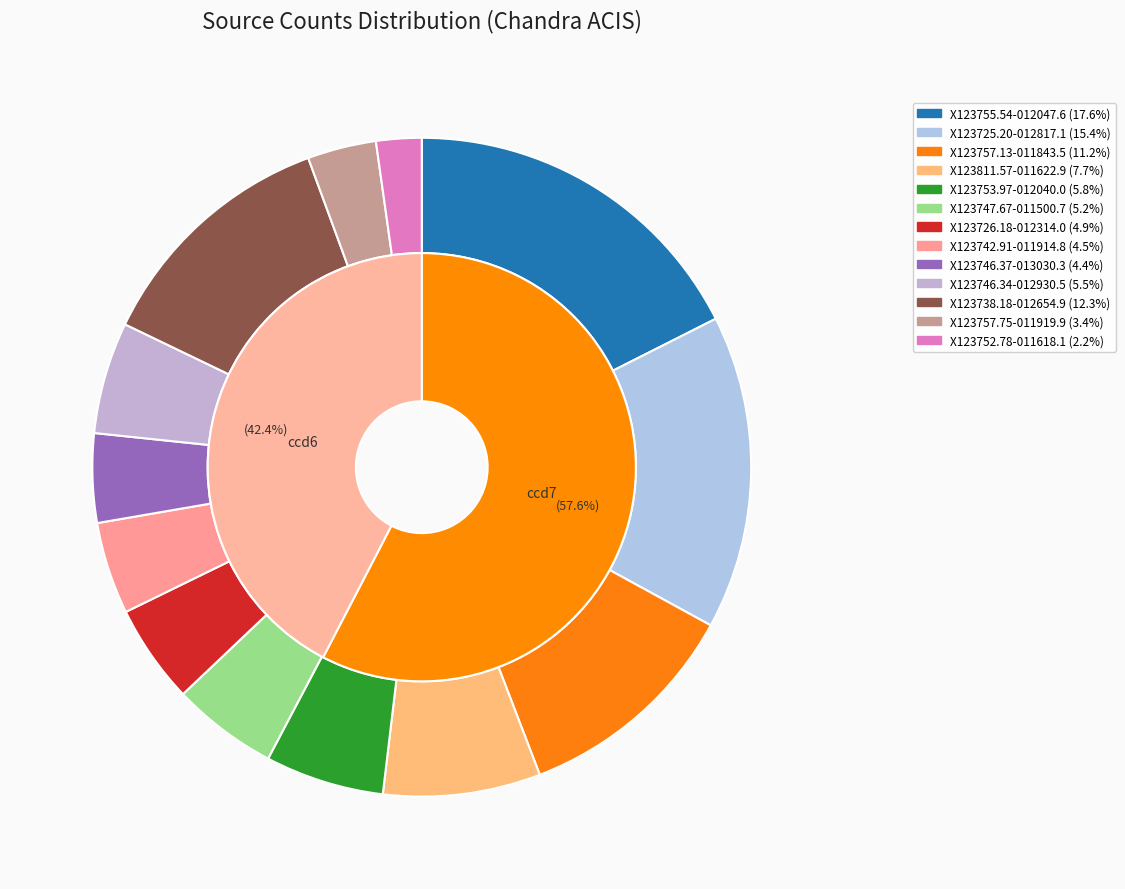

Which slice is the largest?

X123755.54-012047.6